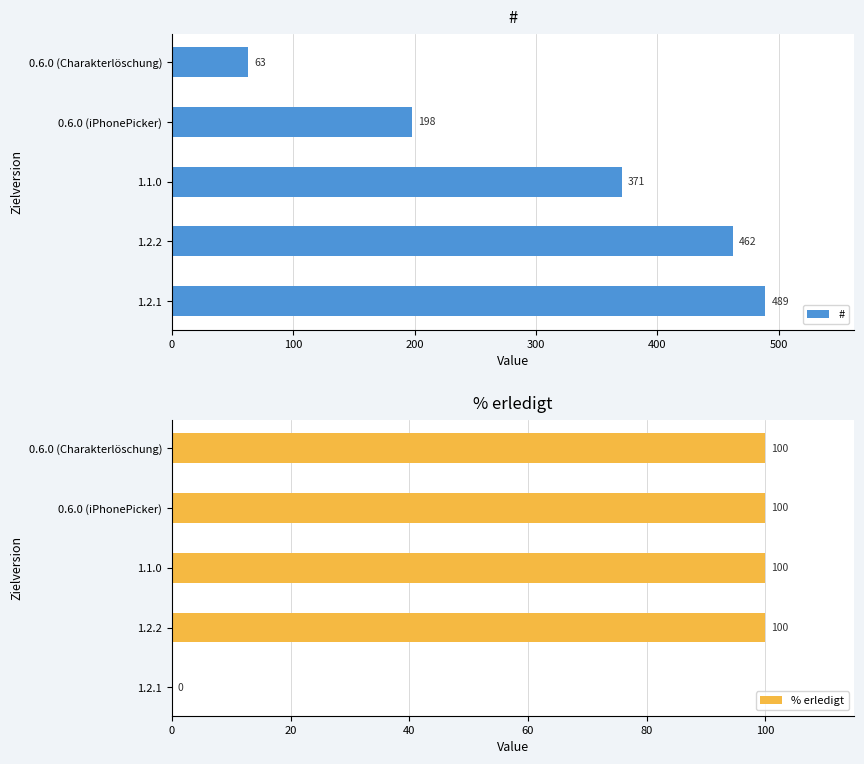

Rank the categories by # value from highest to lowest.

1.2.1, 1.2.2, 1.1.0, 0.6.0 (iPhonePicker), 0.6.0 (Charakterlöschung)